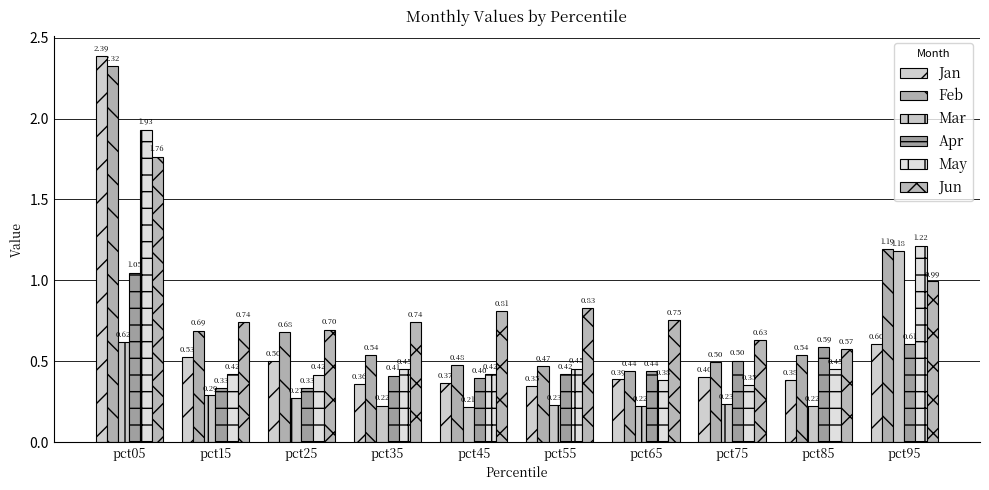

Is the value of Jan at pct55 greater than the value of Feb at pct55?

No